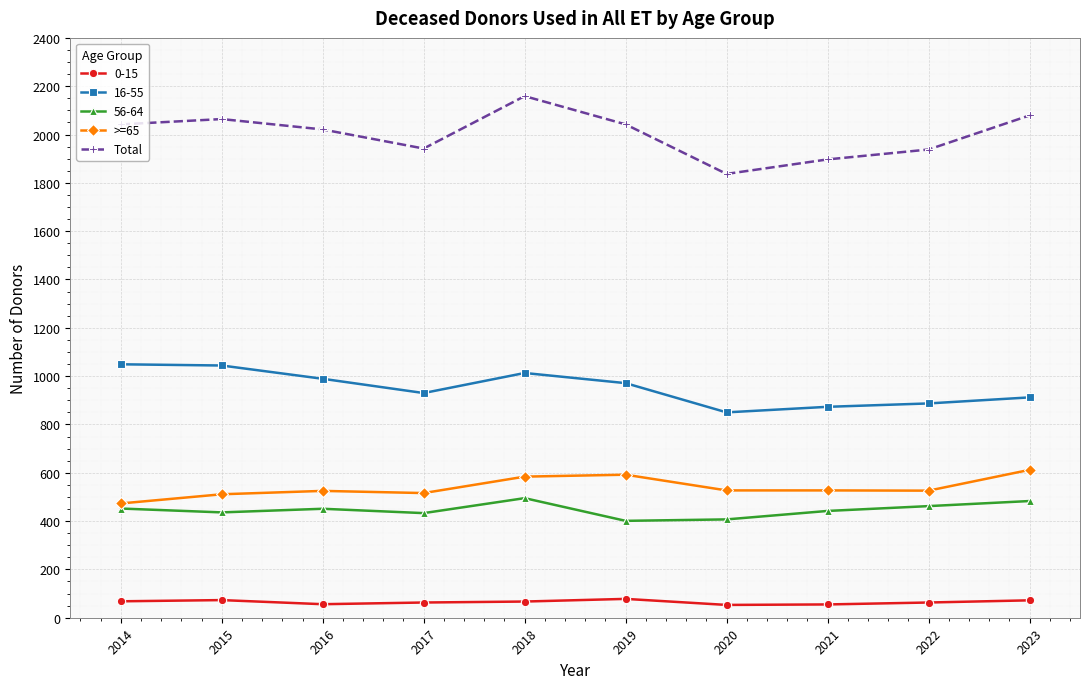

The value of Total at 2015 is 2886. True or false?

False